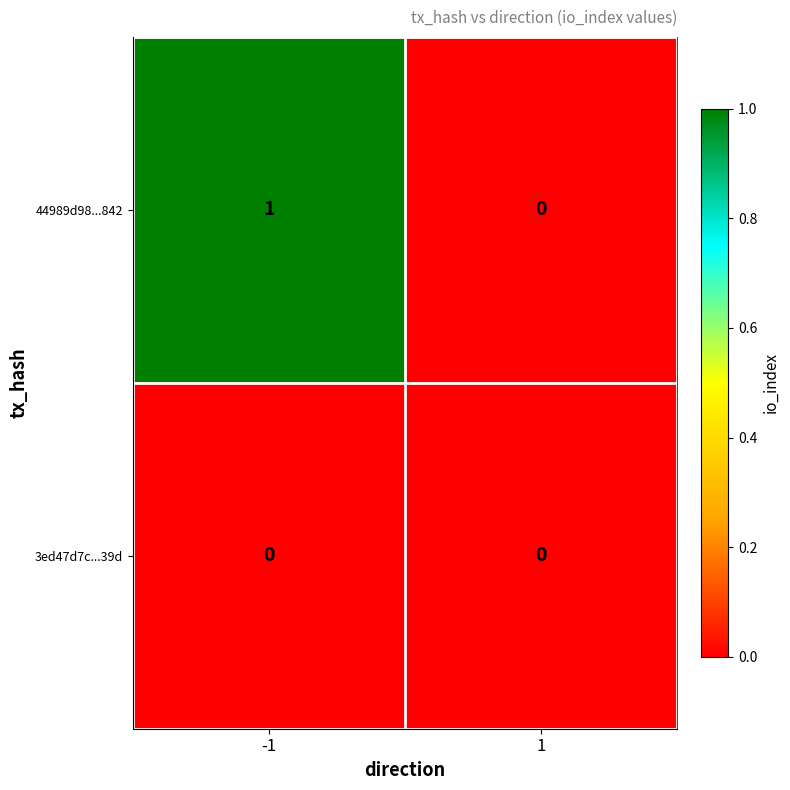

Which series has the largest total across all categories?

44989d98...842